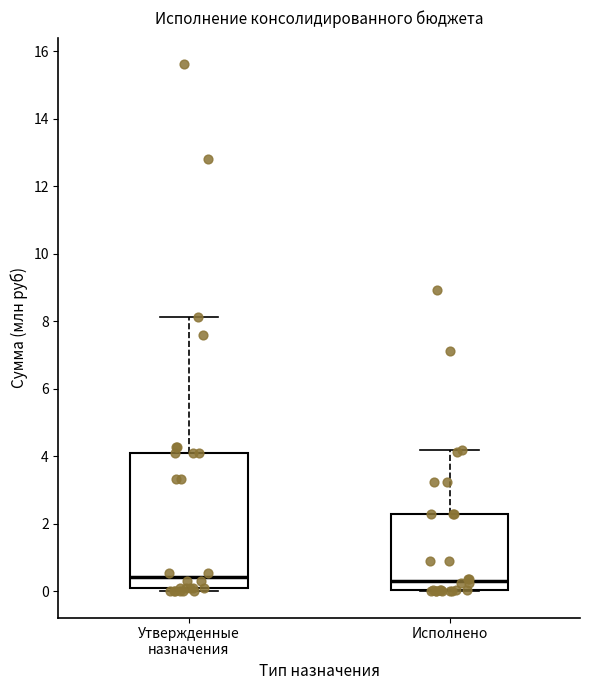

Where is the lower edge of the box for Исполнено on the y-axis? The values are not printed on the chart, so give them approximately, as read against the axis.

0.0